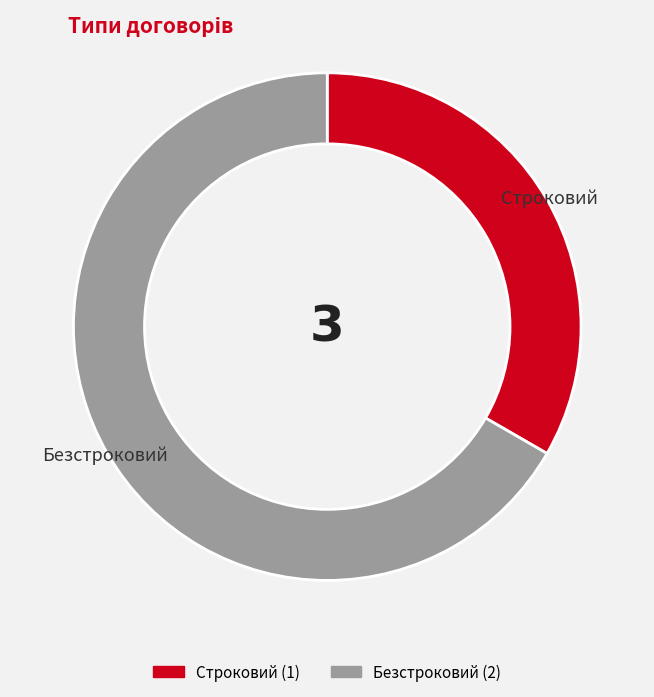

Which has a higher value, Строковий or Безстроковий?

Безстроковий